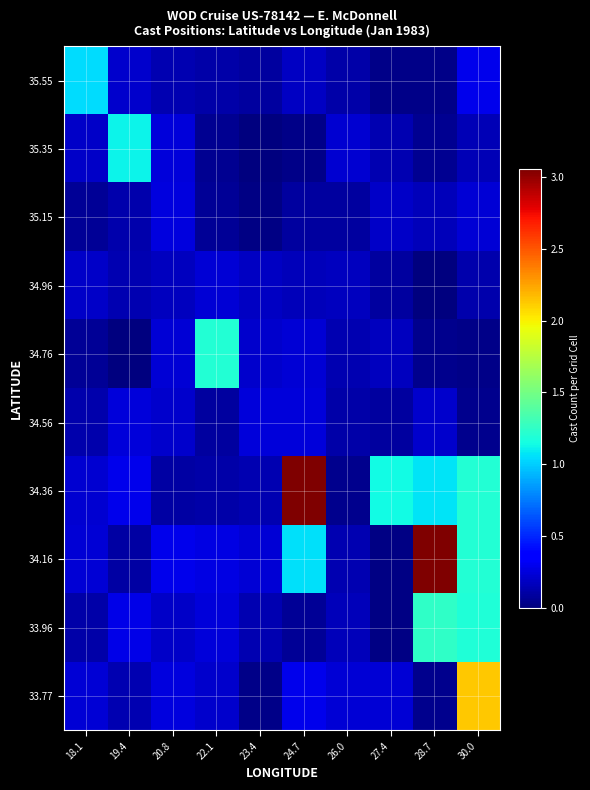

At how many categories does at least one series exceed 2?

3